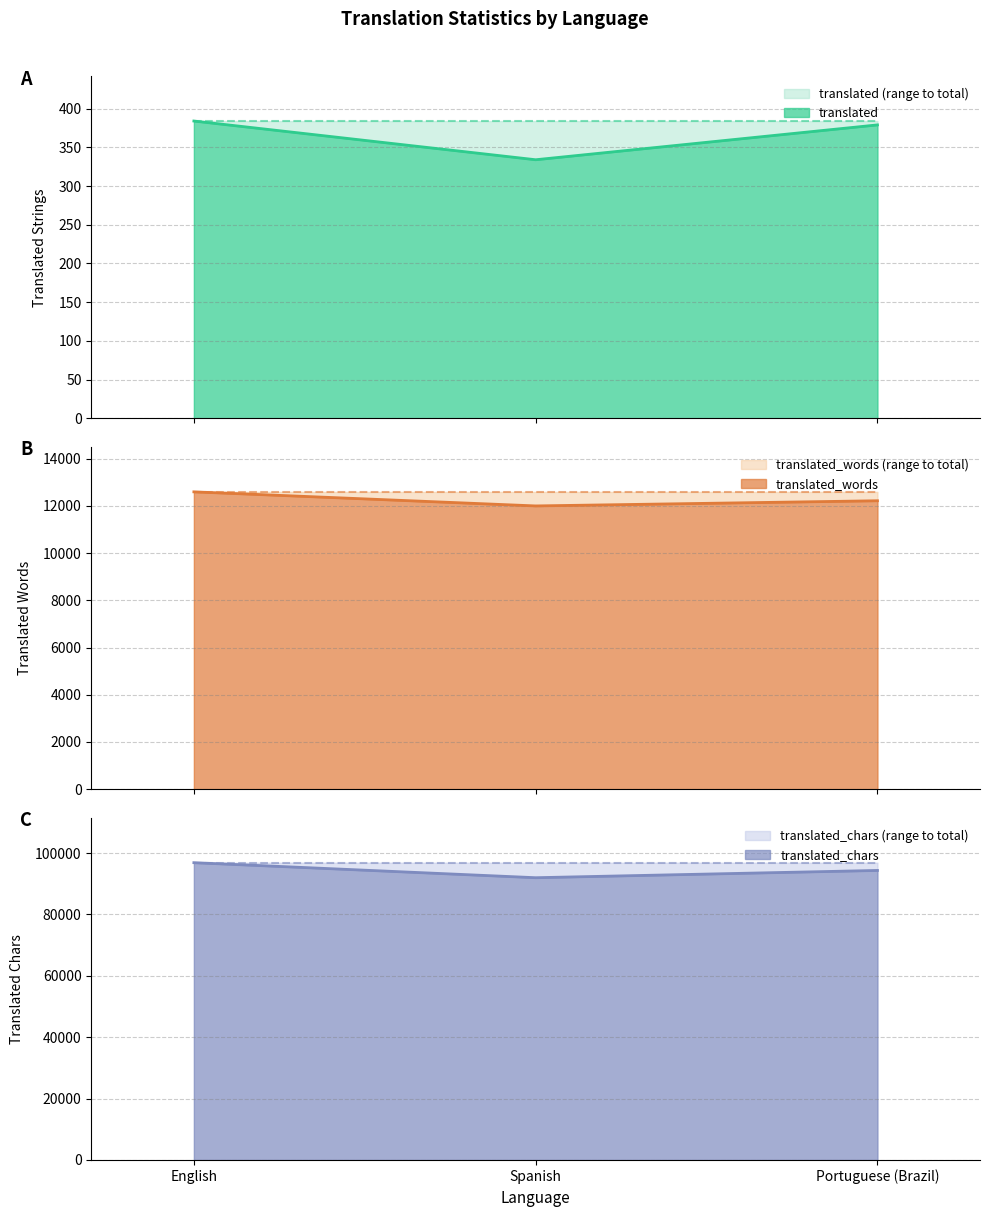

What is the label of the 2nd point from the left?

Spanish